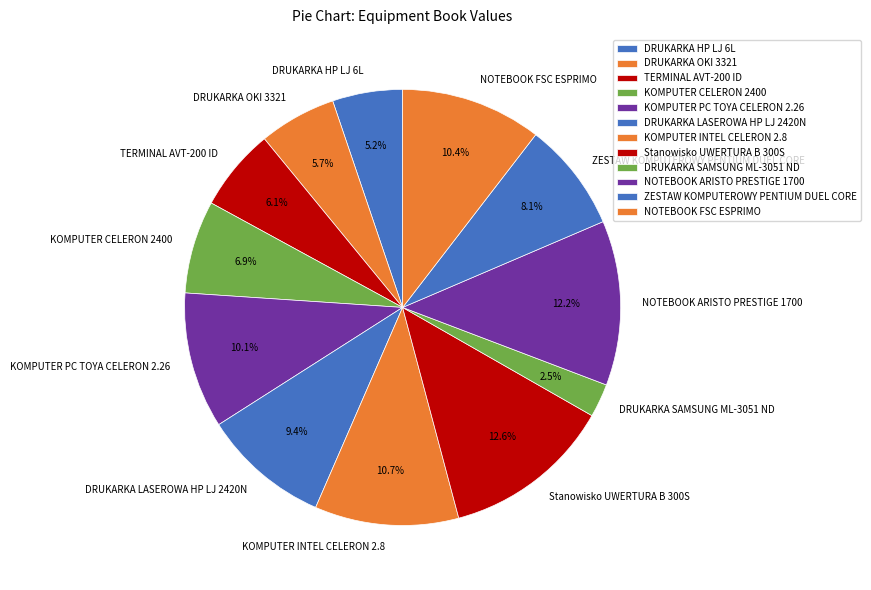

To the nearest percent, what is the difference between the largest and smallest slice percentages?

10%